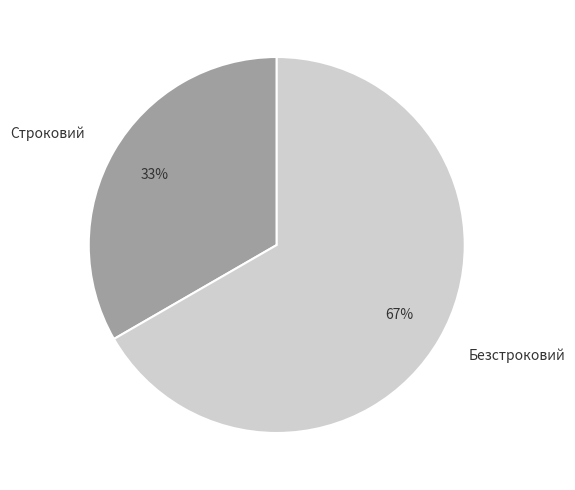

Combined, do Строковий and Безстроковий account for over 50%?

Yes